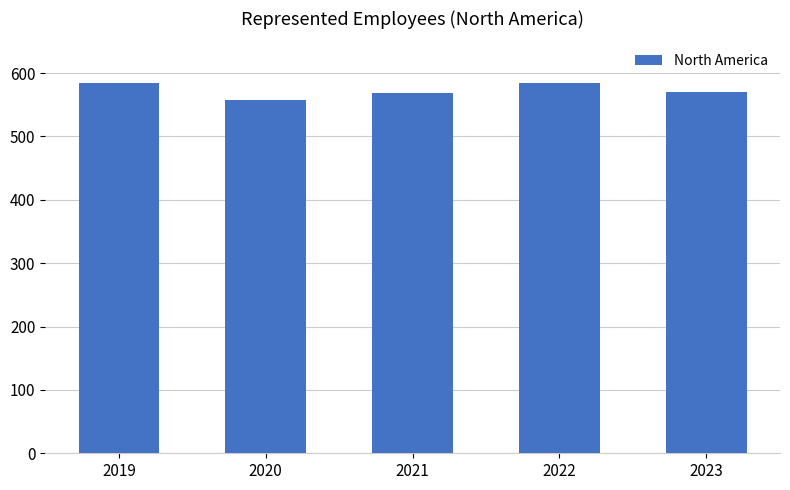

The value at 2019 is 585. True or false?

True